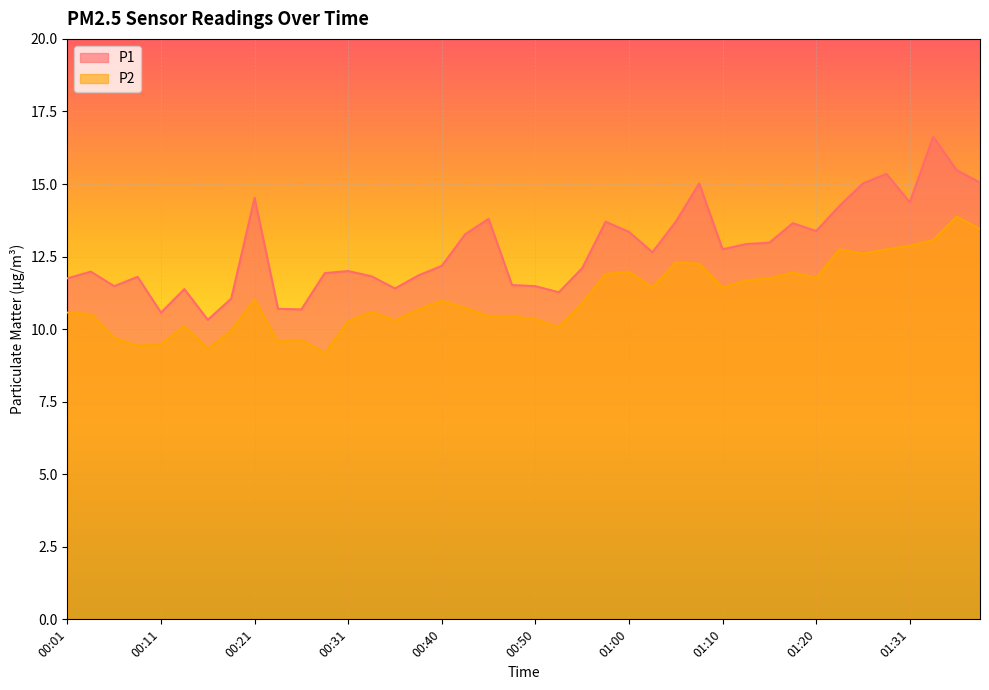

True or false: P1 has more than 2 interior local peaks.

True